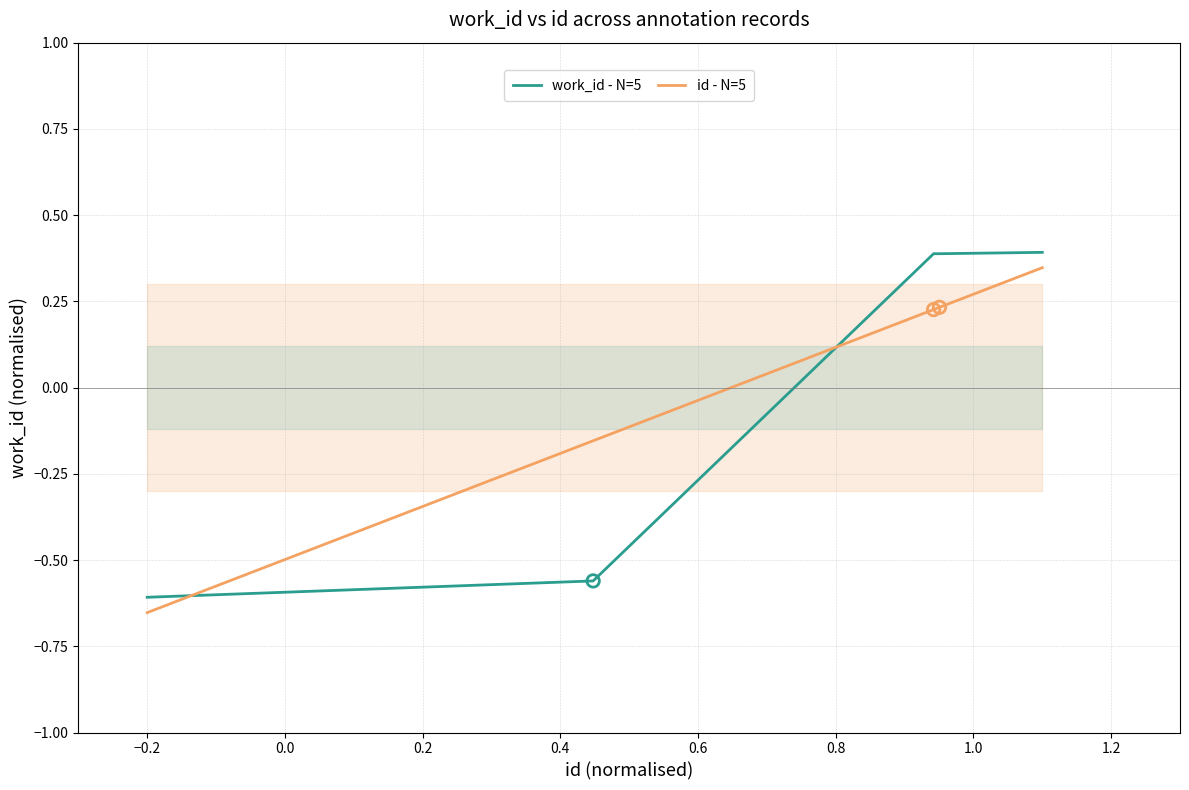

Which series reaches the maximum Y coordinate?

work_id - N=5